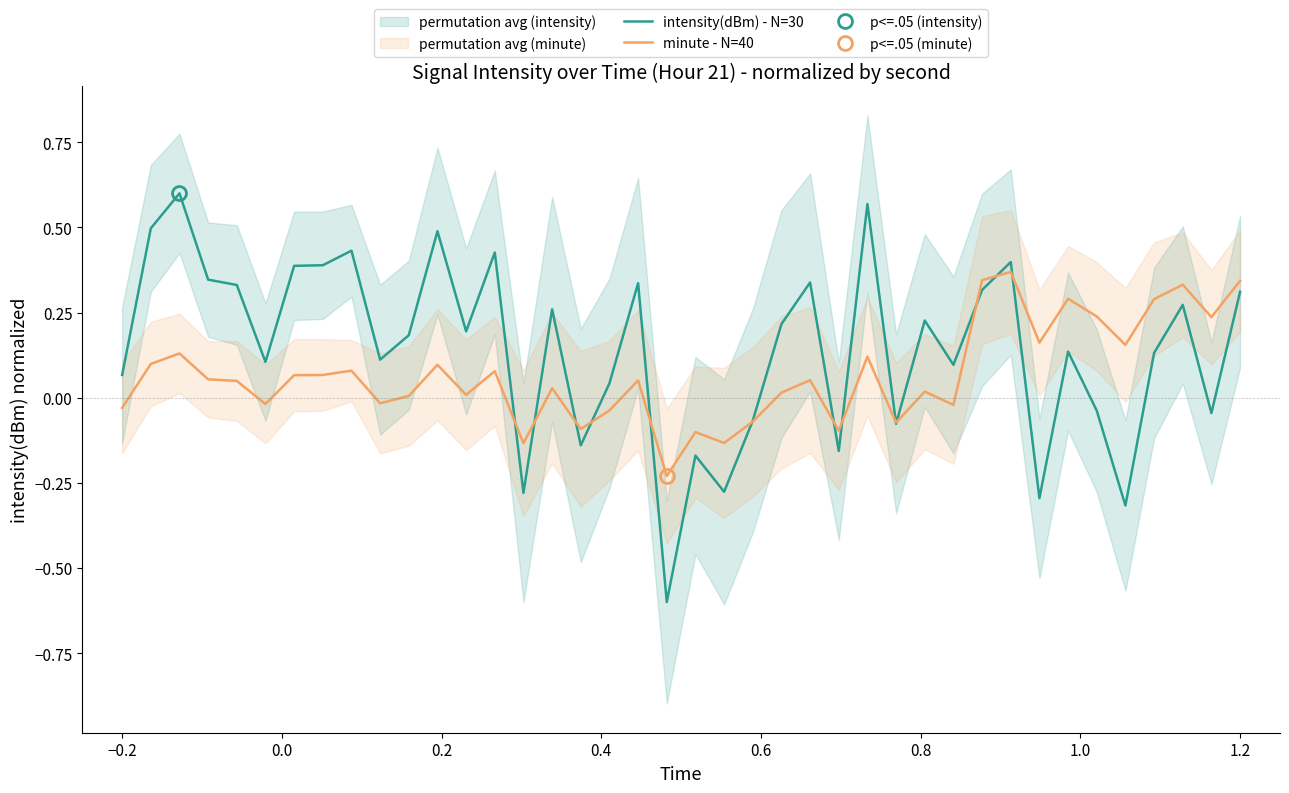

True or false: intensity(dBm) - N=30 has a value of 0.3 at 1.2.

True